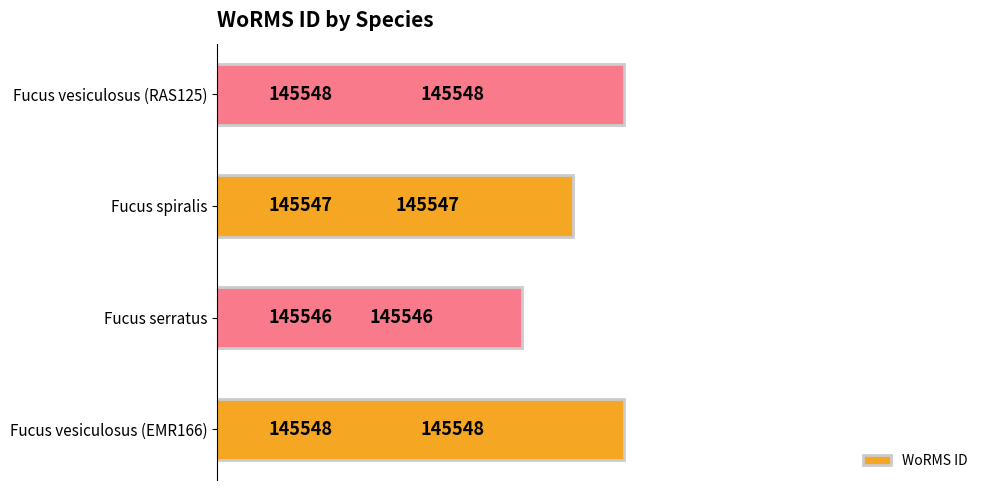

What is the difference between the second highest and minimum values?

2